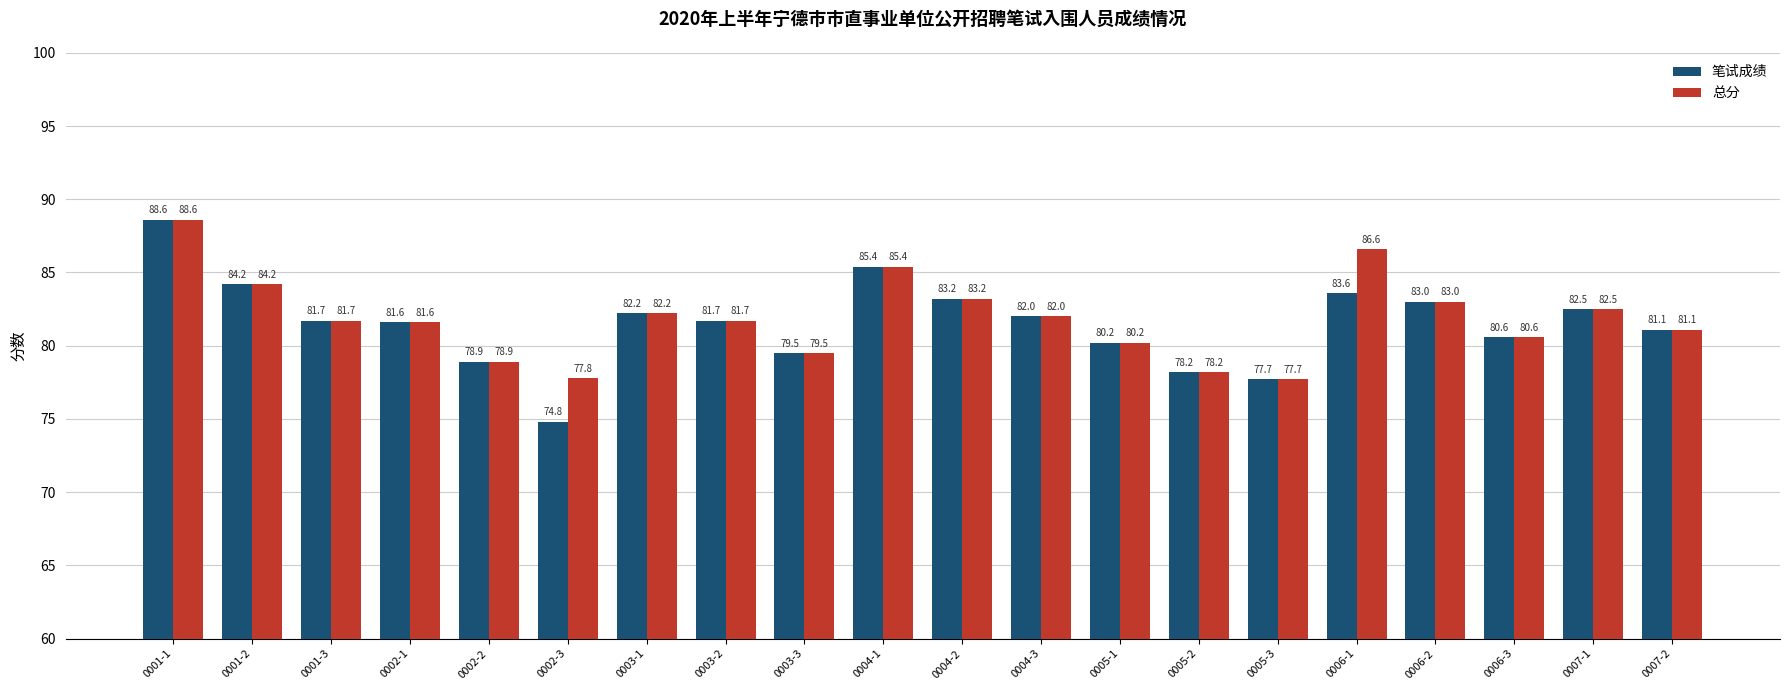

What are all the series names shown in the legend?

笔试成绩, 总分